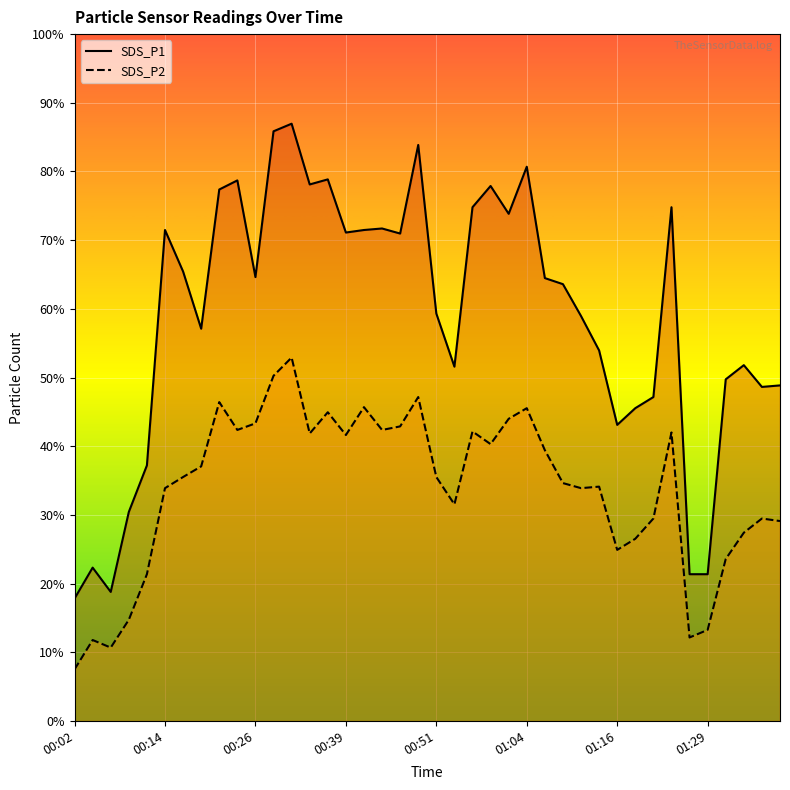

At how many categories does at least one series exceed 8?

22